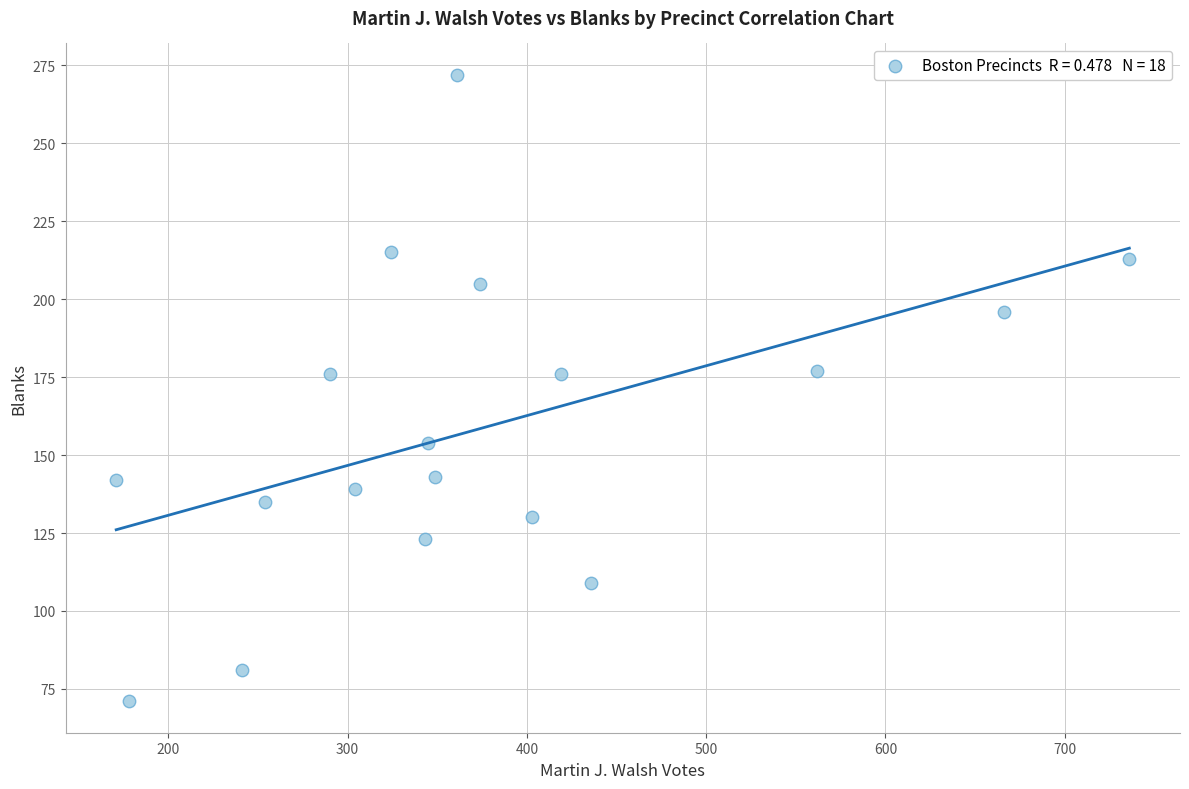

What is the range of X values (max minus min)?

565